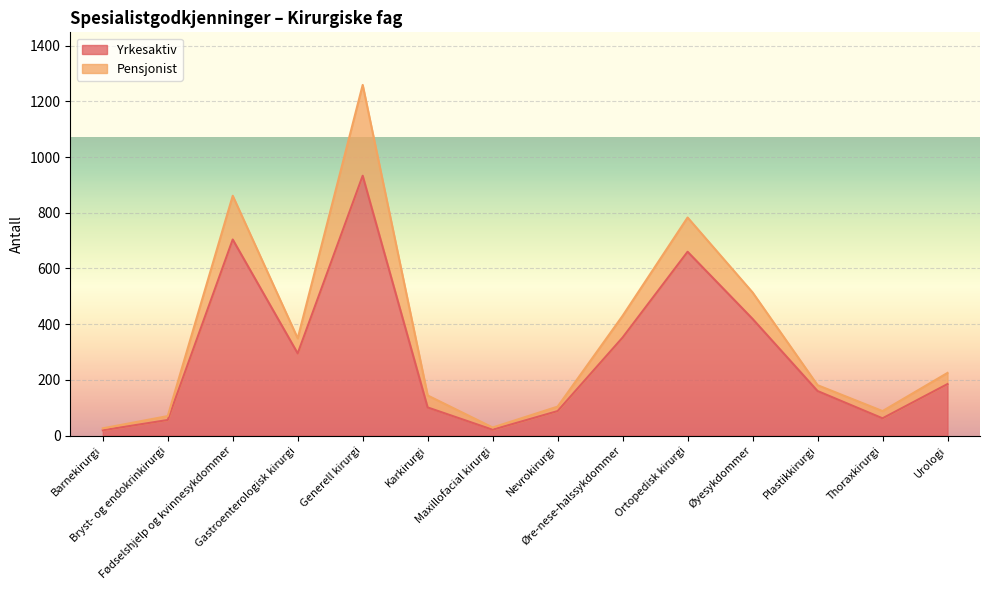

Between Barnekirurgi and Bryst- og endokrinkirurgi, which is larger?

Bryst- og endokrinkirurgi